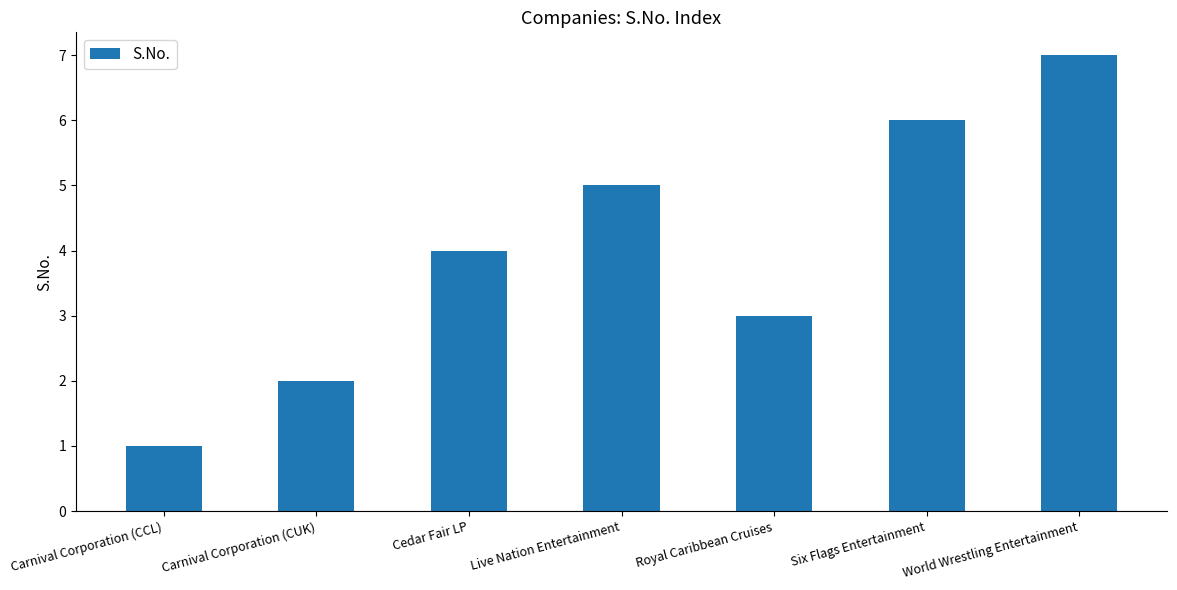

How many values are below 4?

3